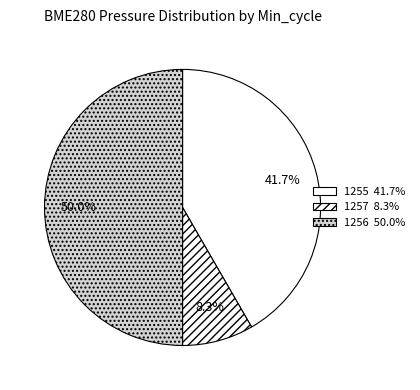

What is the largest slice in the pie chart?

1256